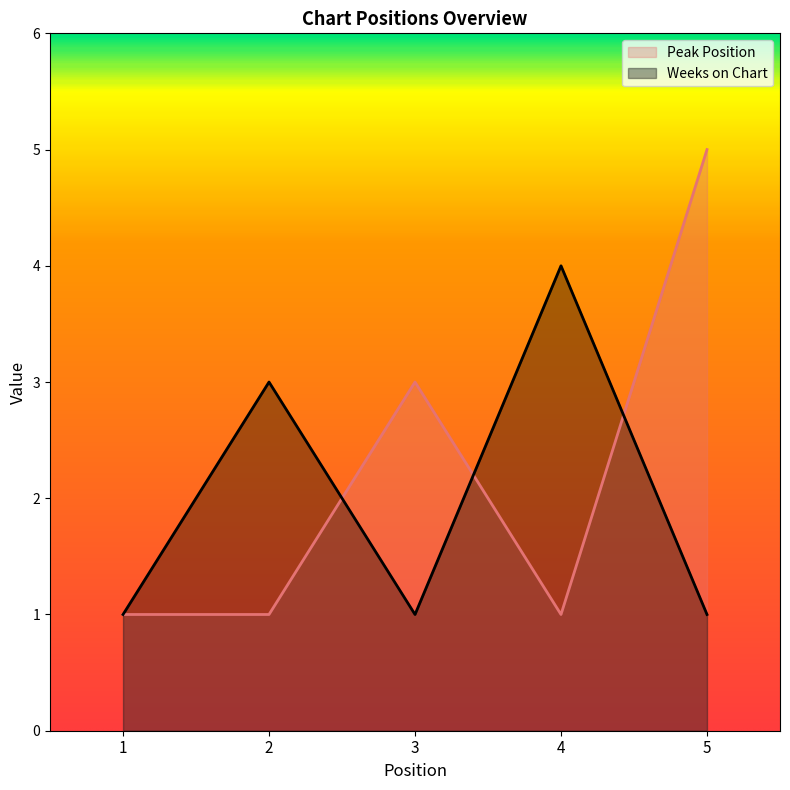

What are all the series names shown in the legend?

Peak Position, Weeks on Chart